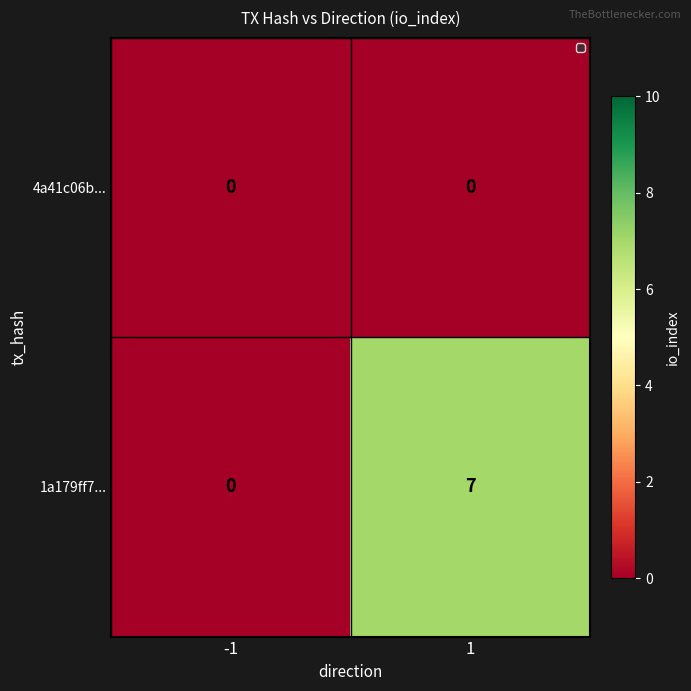

True or false: 4a41c06b... has a value of 0 at 1.

True